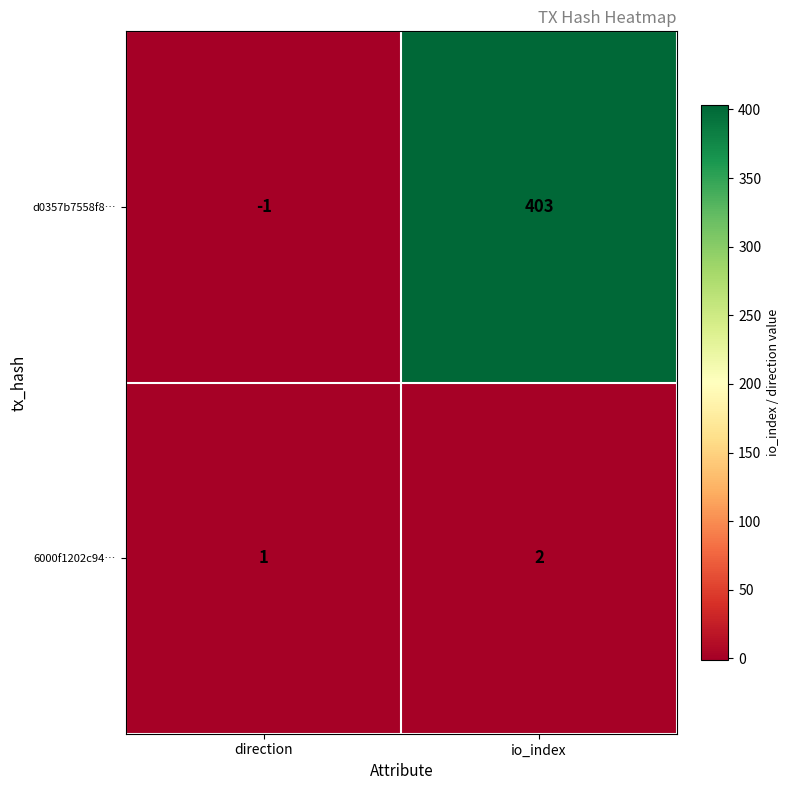

What is the sum of the 6000f1202c94… values at io_index and direction?

3